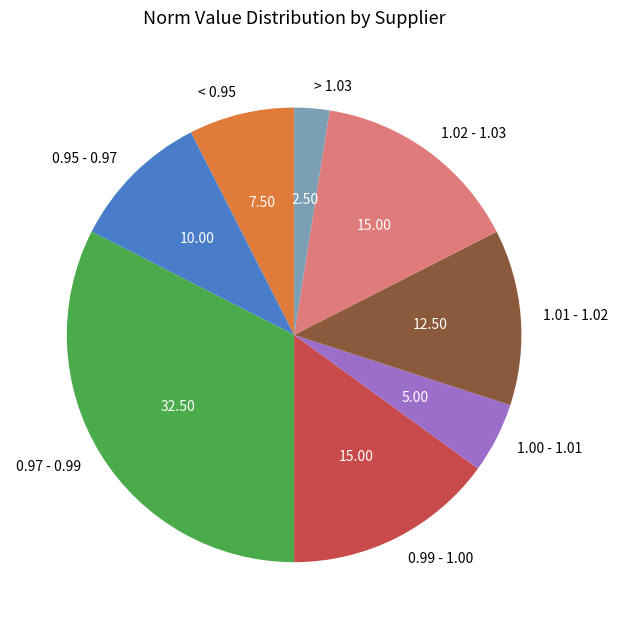

Is there a majority slice in this chart?

No